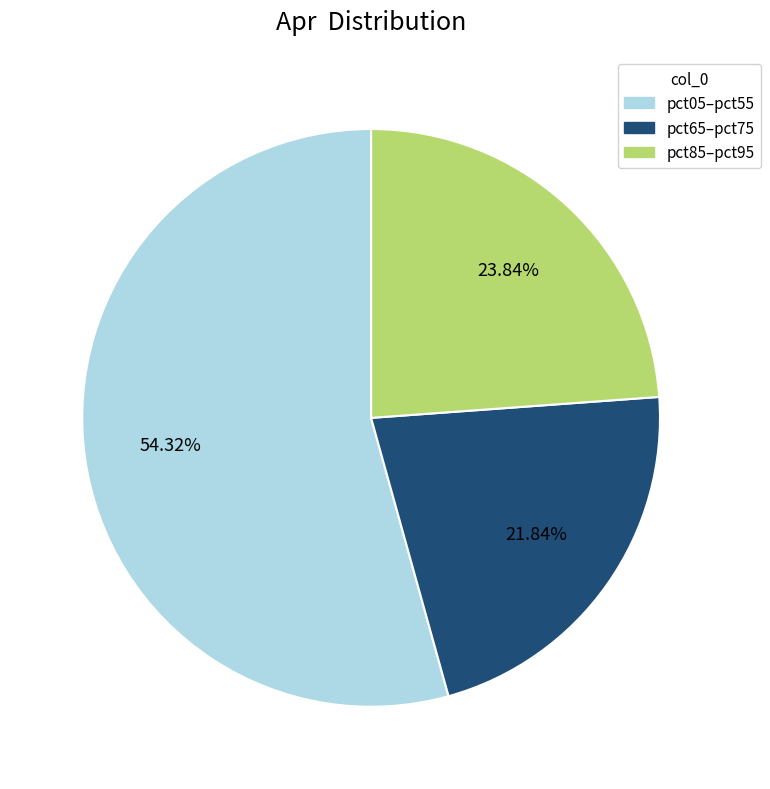

To the nearest percent, what is the average slice percentage?

33%